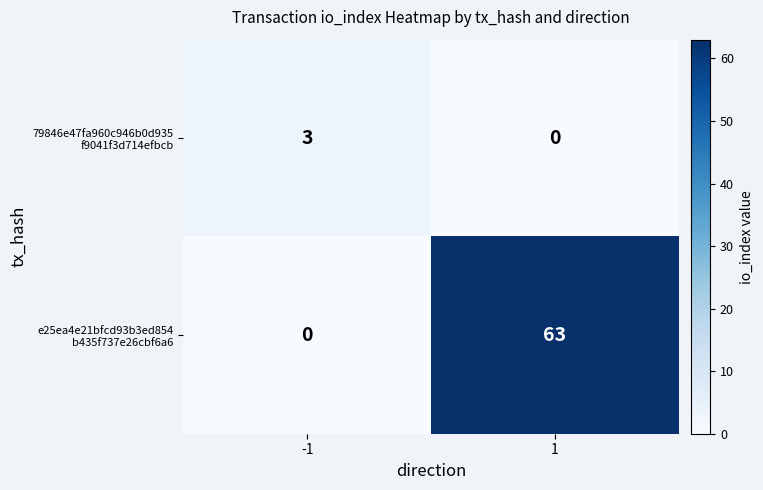

What is the total value across all series at -1?

3